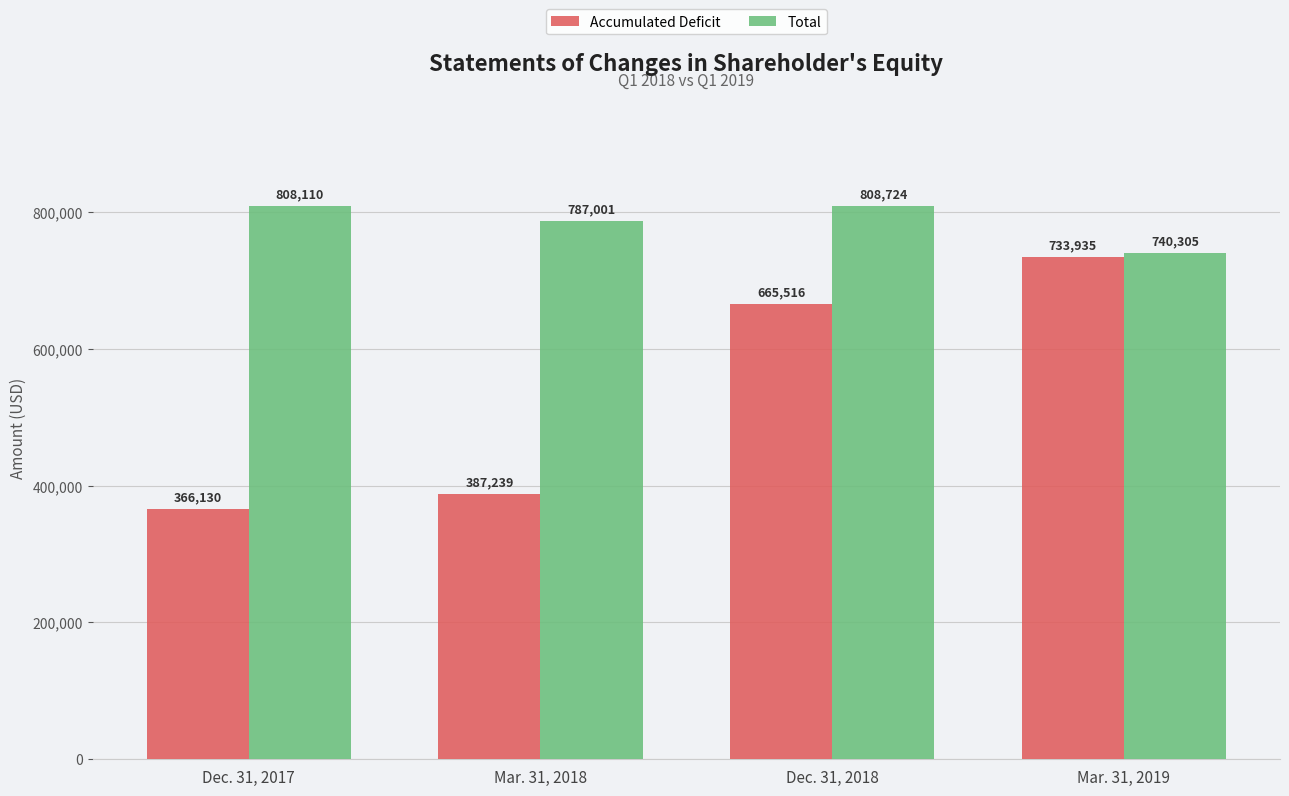

How many series are shown in this chart?

2